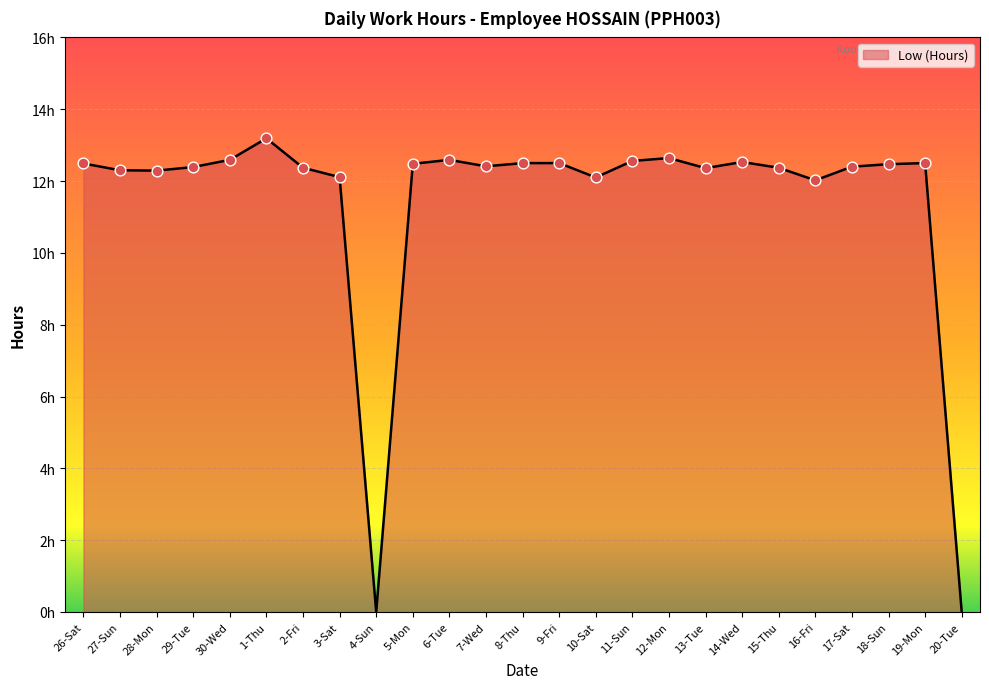

Between 7-Wed and 10-Sat, which is larger?

7-Wed